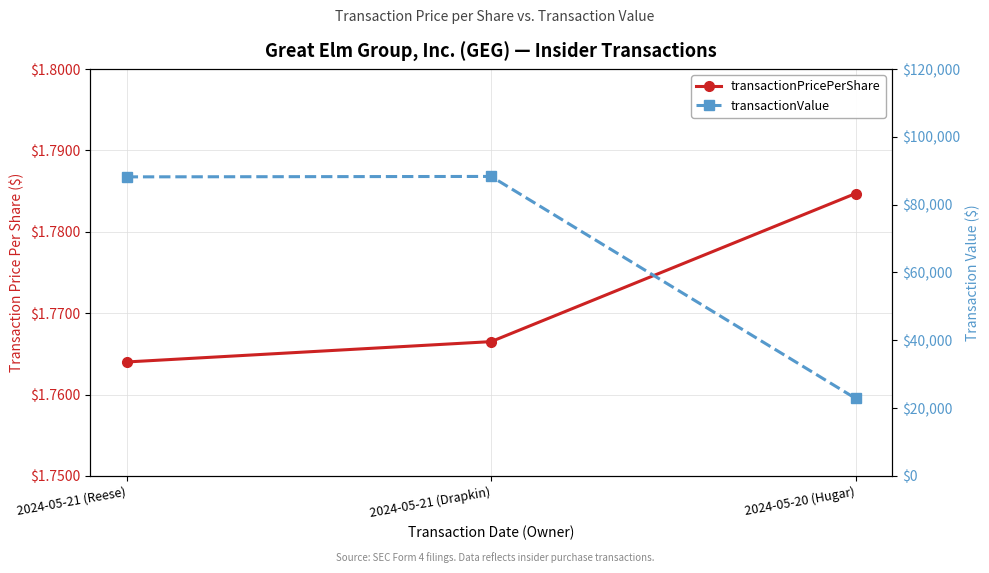

Where does the transactionValue series first go above 88200?

2024-05-21 (Drapkin)